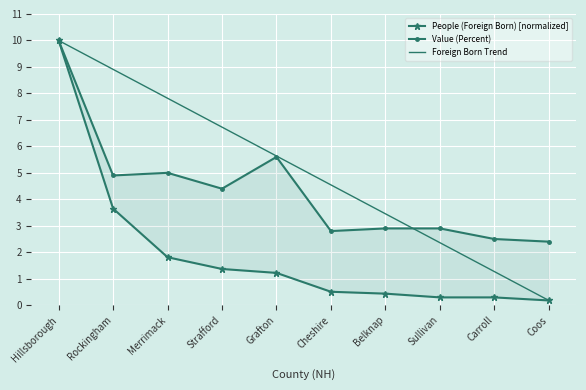

What is the greatest value displayed?

10.0